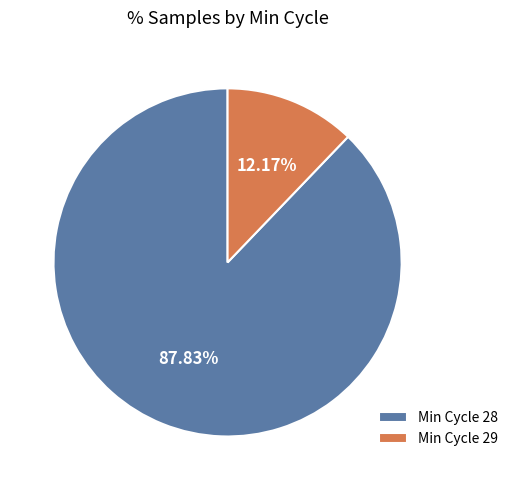

Is there a majority slice in this chart?

Yes